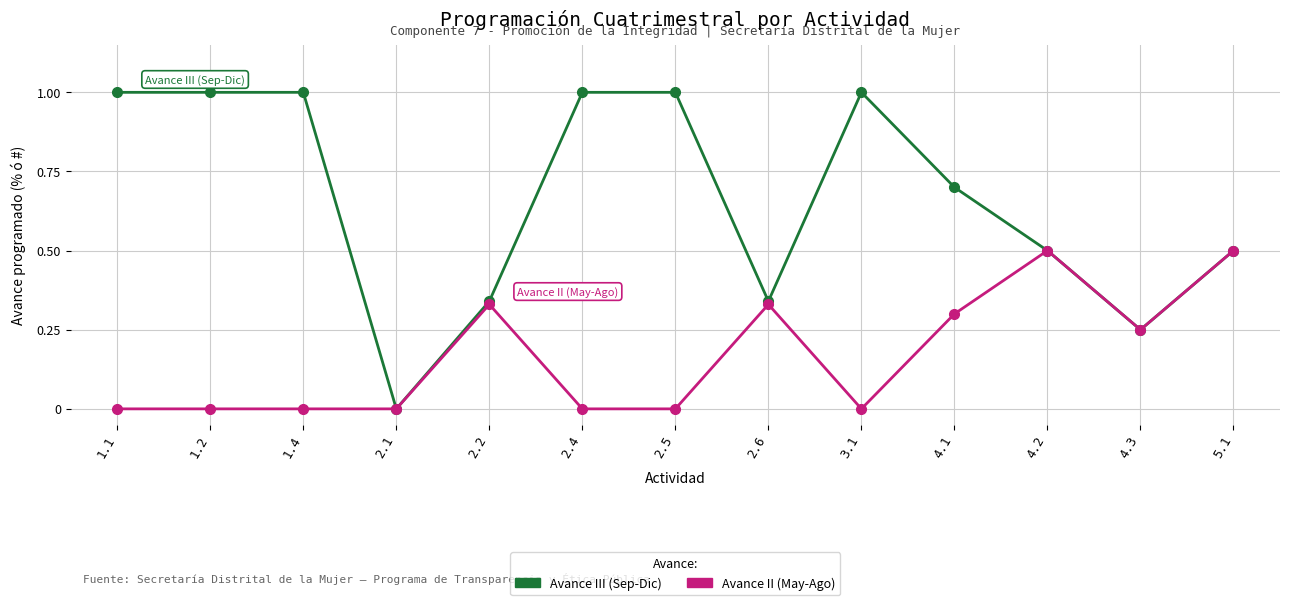

Which series has the widest spread of values?

Avance III (Sep-Dic)